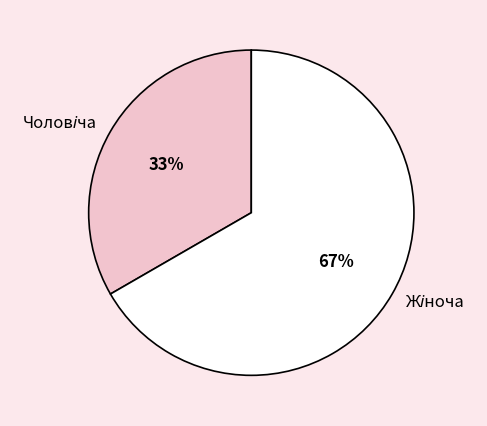

Is there any slice that represents more than half of the pie?

Yes